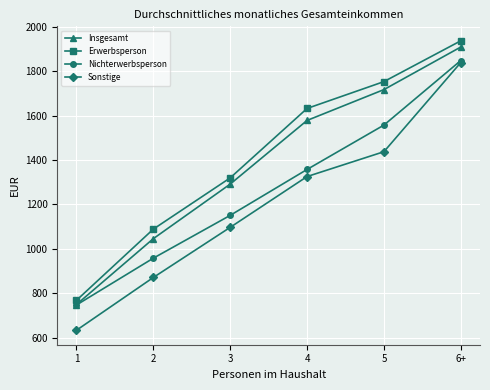

What is the difference between the maximum and second lowest values in the Insgesamt series?

864